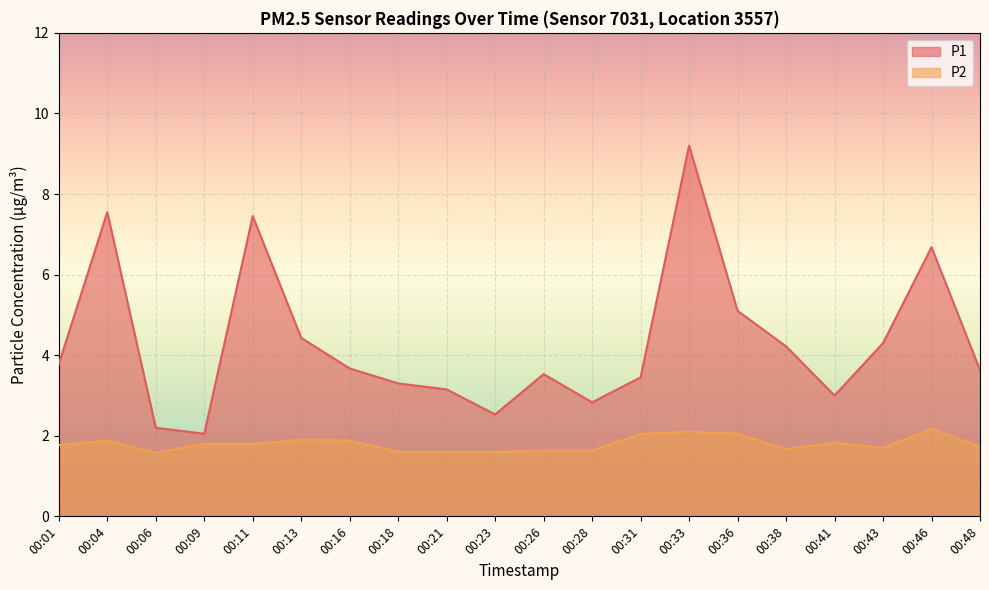

At which category does P1 reach its first local peak?

00:04